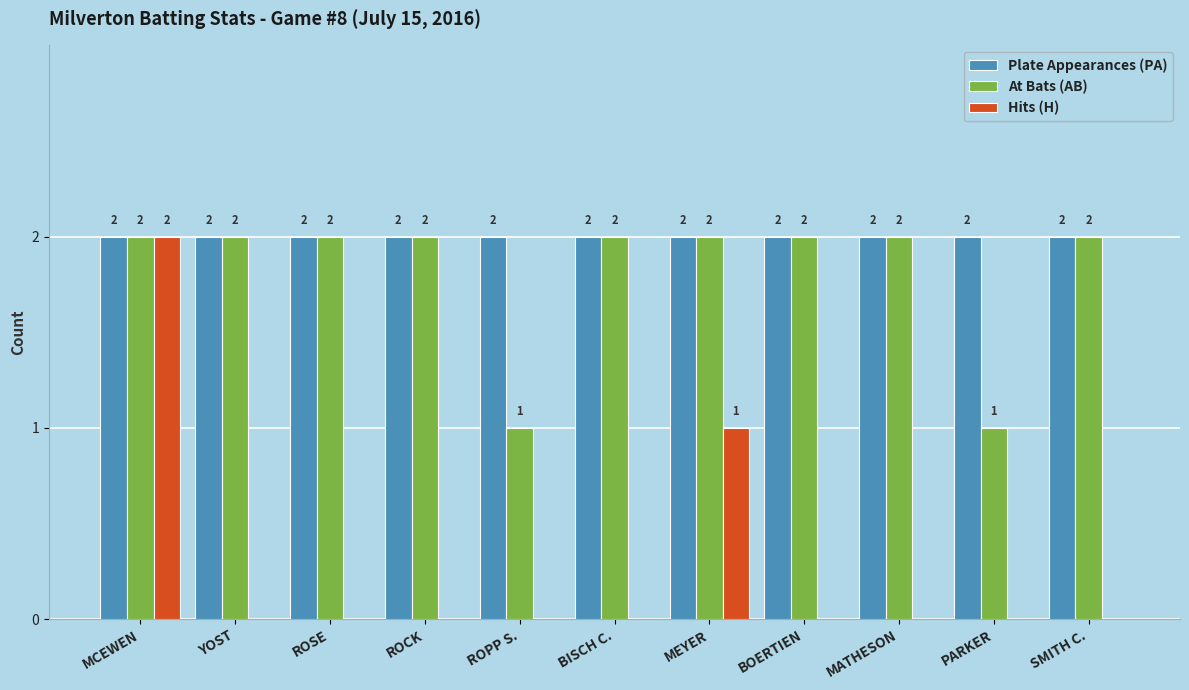

How many groups of bars are there?

11